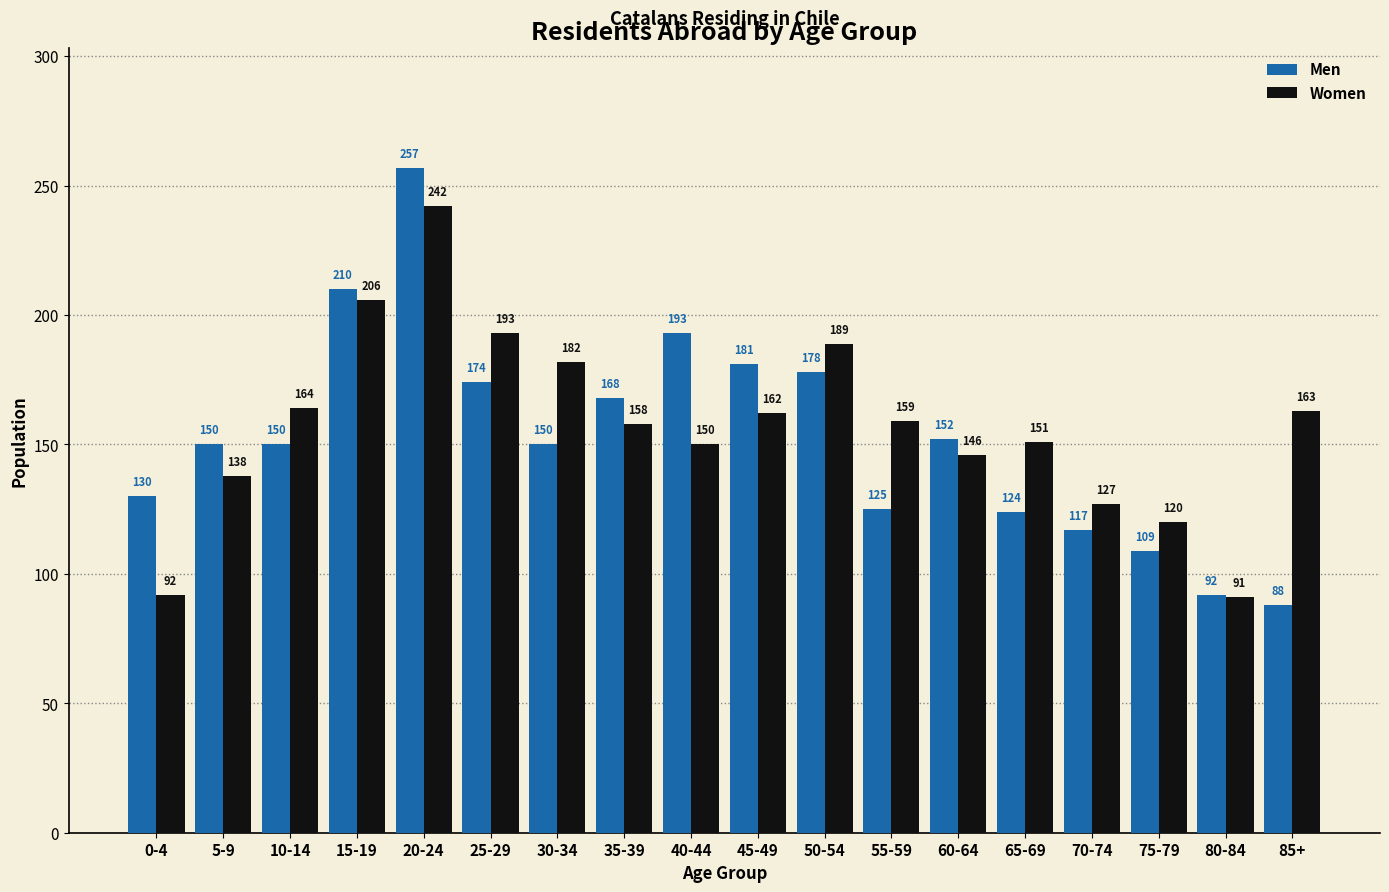

What is the highest value of the Women series?

242